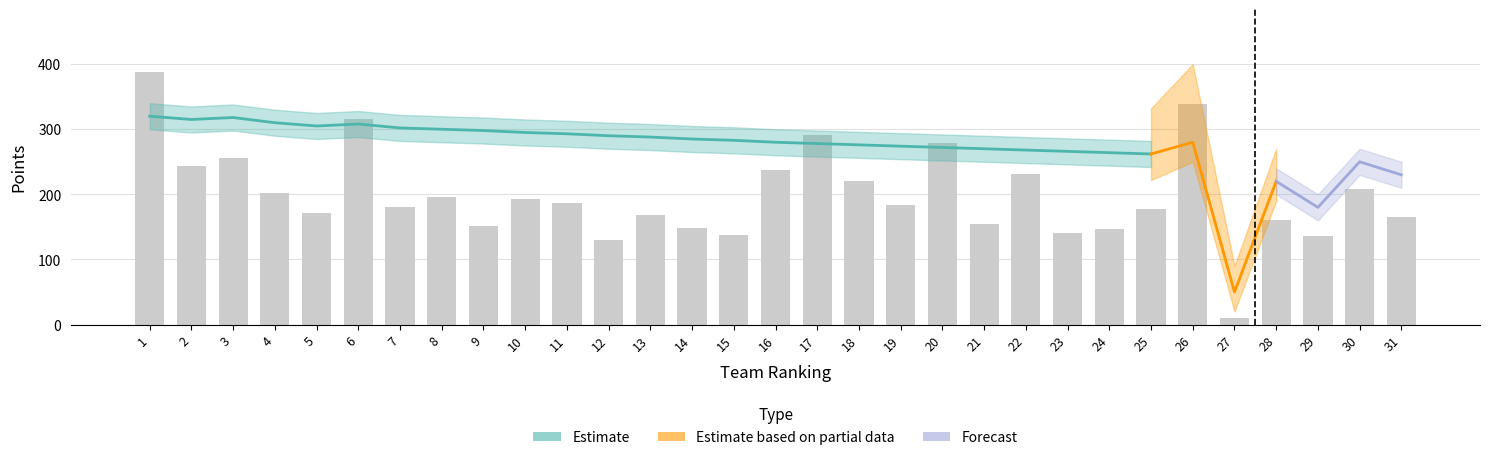

Which category has the highest value across all series?

26